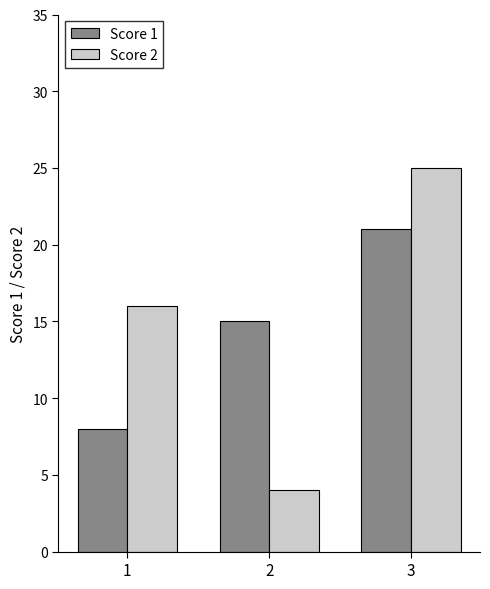

Which series has the largest range (max minus min)?

Score 2